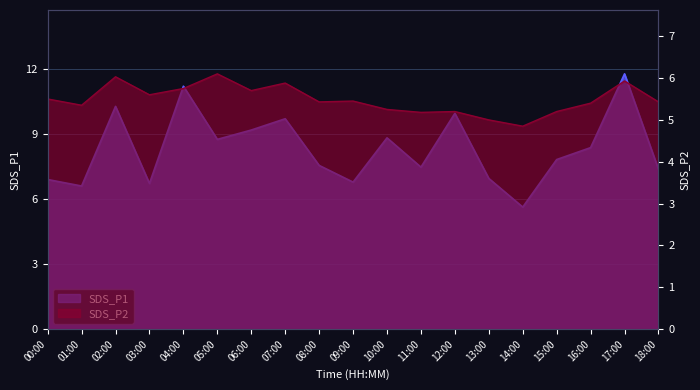

What is the total value across all series at 15:00?

13.0